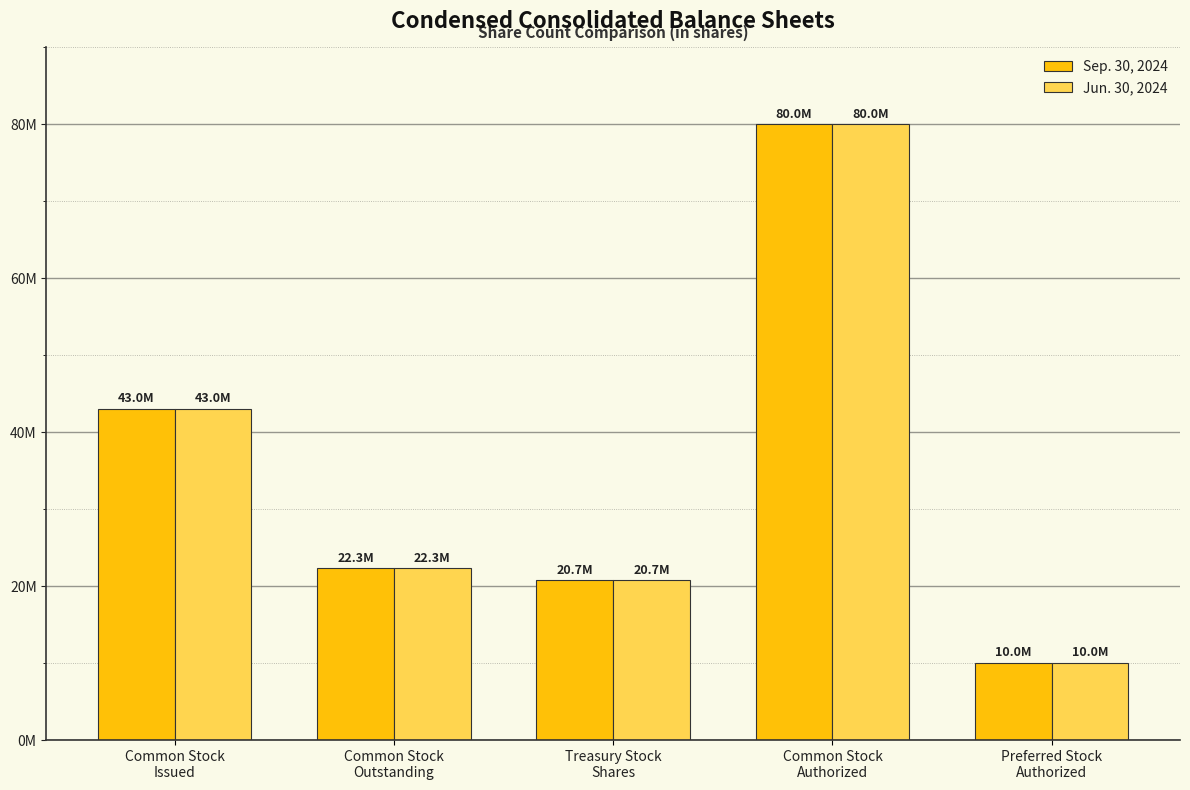

Are the bars horizontal?

No